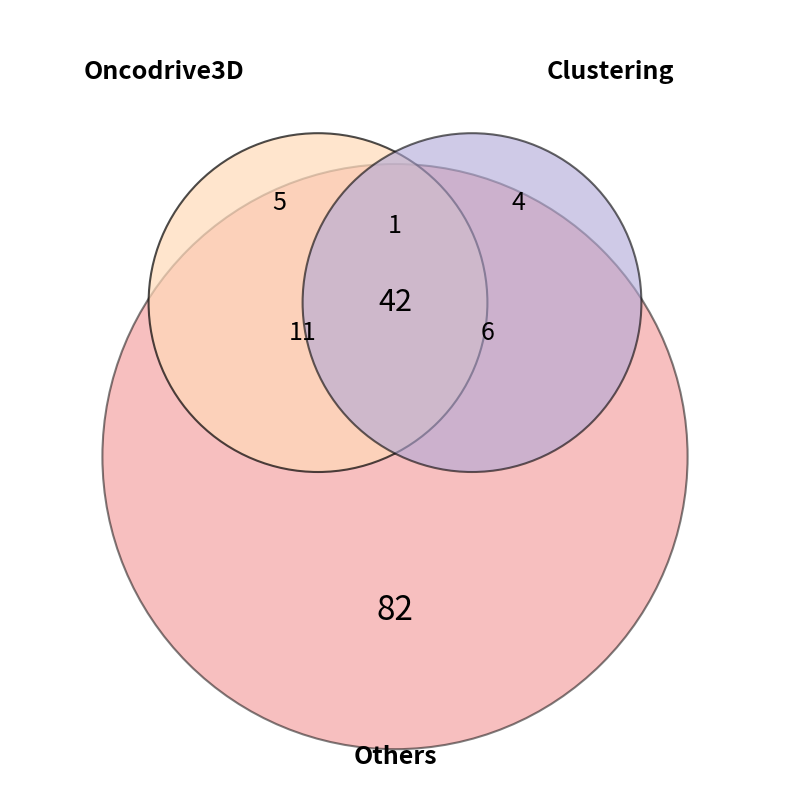

The 1 slice represents 1% of the pie. True or false?

False